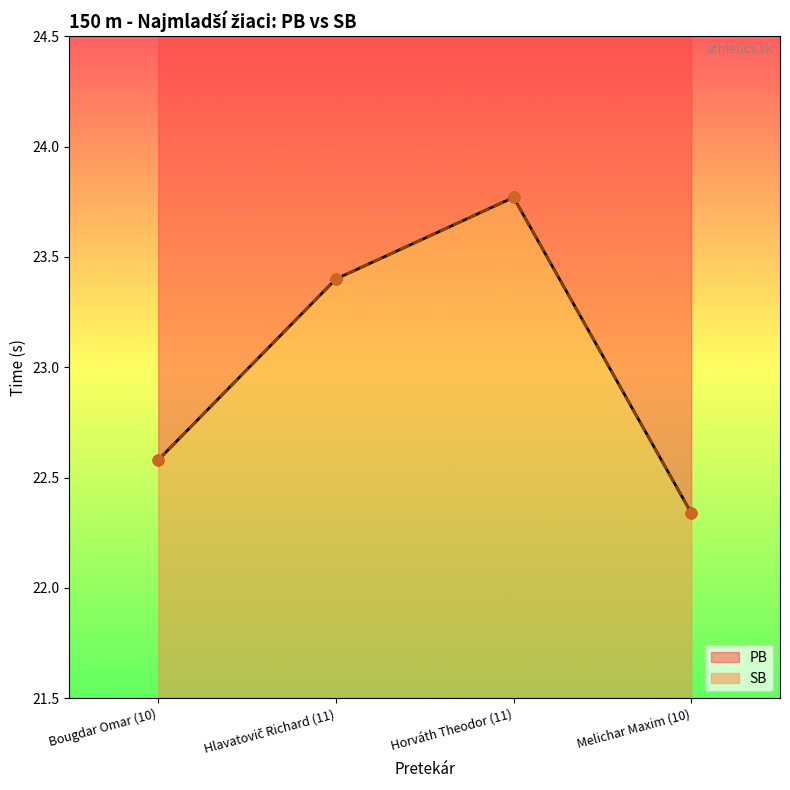

Which series reaches the maximum Y coordinate?

PB